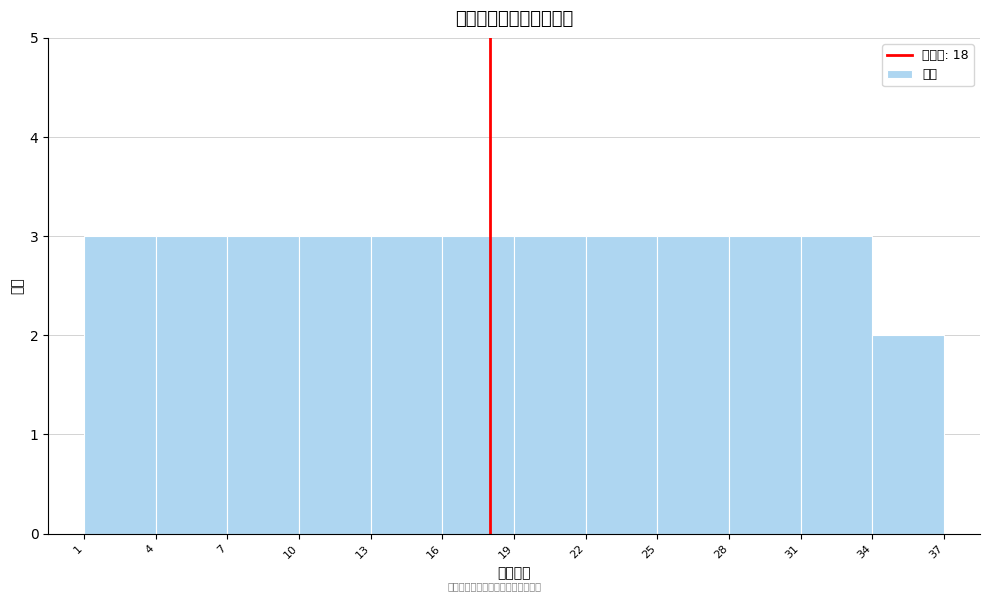

Reading left to right, list every bar in this chart as the range it spans on the x-axis followed by its height. The values are not printed on the chart, so give them approximately, as read against the axis.

1 to 4: 3
4 to 7: 3
7 to 10: 3
10 to 13: 3
13 to 16: 3
16 to 19: 3
19 to 22: 3
22 to 25: 3
25 to 28: 3
28 to 31: 3
31 to 34: 3
34 to 37: 2